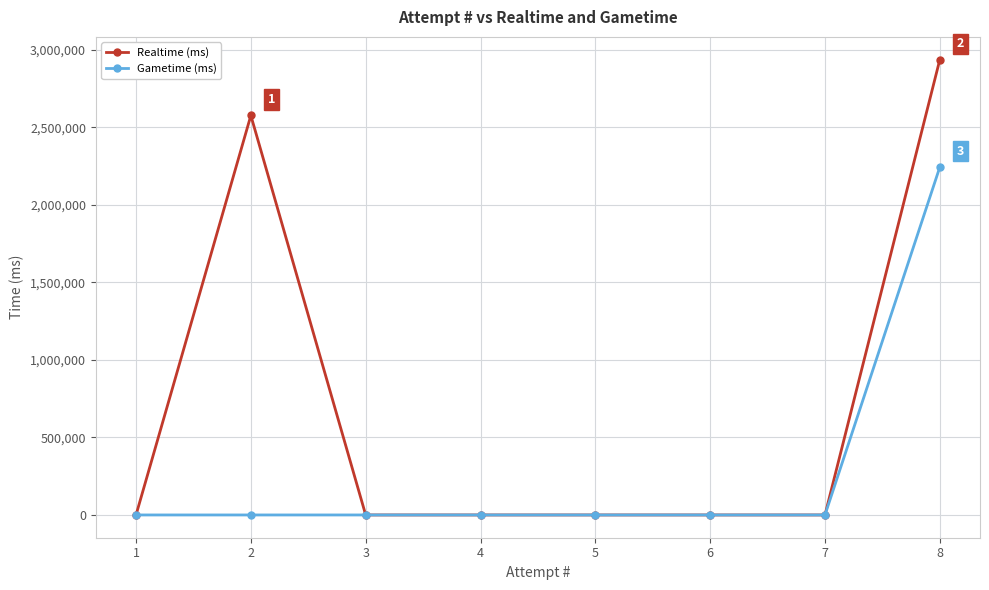

What is the difference between the Gametime (ms) values at 8 and 5?

2243687